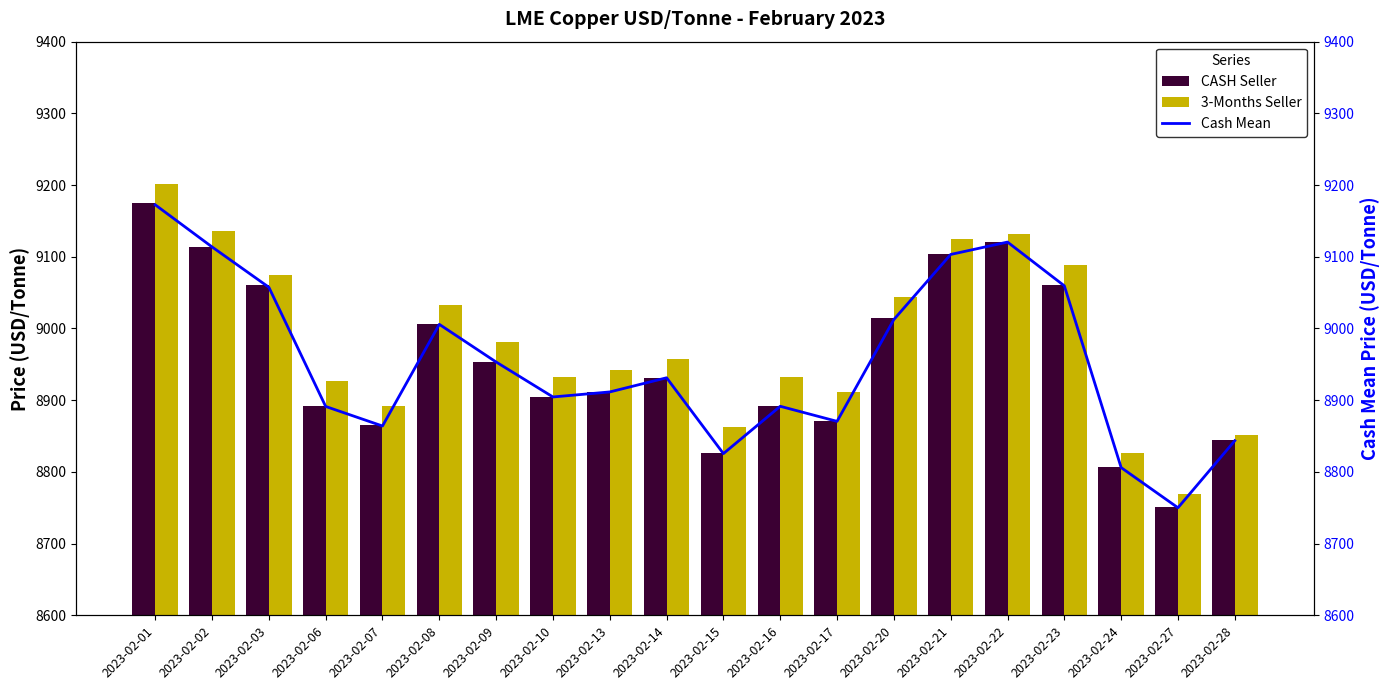

Reading right to left, transcribe all the data shown in this chart.

CASH Seller: 2023-02-28=8844.0	2023-02-27=8751.0	2023-02-24=8807.0	2023-02-23=9060.0	2023-02-22=9121.0	2023-02-21=9103.5	2023-02-20=9015.0	2023-02-17=8871.0	2023-02-16=8892.0	2023-02-15=8826.0	2023-02-14=8931.5	2023-02-13=8912.0	2023-02-10=8905.0	2023-02-09=8953.5	2023-02-08=9006.0	2023-02-07=8865.0	2023-02-06=8891.5	2023-02-03=9060.0	2023-02-02=9114.0	2023-02-01=9175.0
3-Months Seller: 2023-02-28=8852.0	2023-02-27=8769.0	2023-02-24=8826.5	2023-02-23=9088.0	2023-02-22=9132.0	2023-02-21=9125.0	2023-02-20=9044.0	2023-02-17=8912.0	2023-02-16=8932.0	2023-02-15=8862.0	2023-02-14=8958.0	2023-02-13=8942.0	2023-02-10=8933.0	2023-02-09=8981.5	2023-02-08=9033.0	2023-02-07=8891.5	2023-02-06=8927.0	2023-02-03=9075.0	2023-02-02=9135.5	2023-02-01=9202.0
Cash Mean: 2023-02-28=8843.5	2023-02-27=8750.0	2023-02-24=8806.0	2023-02-23=9059.5	2023-02-22=9120.5	2023-02-21=9103.2	2023-02-20=9012.5	2023-02-17=8870.5	2023-02-16=8891.5	2023-02-15=8825.5	2023-02-14=8931.2	2023-02-13=8911.5	2023-02-10=8904.5	2023-02-09=8953.2	2023-02-08=9005.8	2023-02-07=8864.0	2023-02-06=8891.2	2023-02-03=9057.5	2023-02-02=9113.8	2023-02-01=9172.5